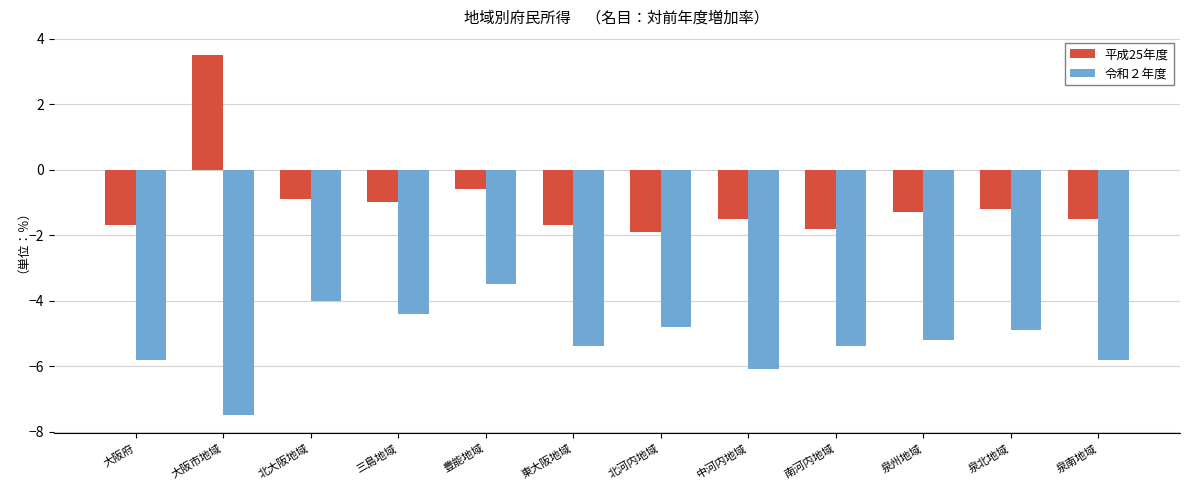

What is the spread (max minus min) of values at 泉州地域?

3.9